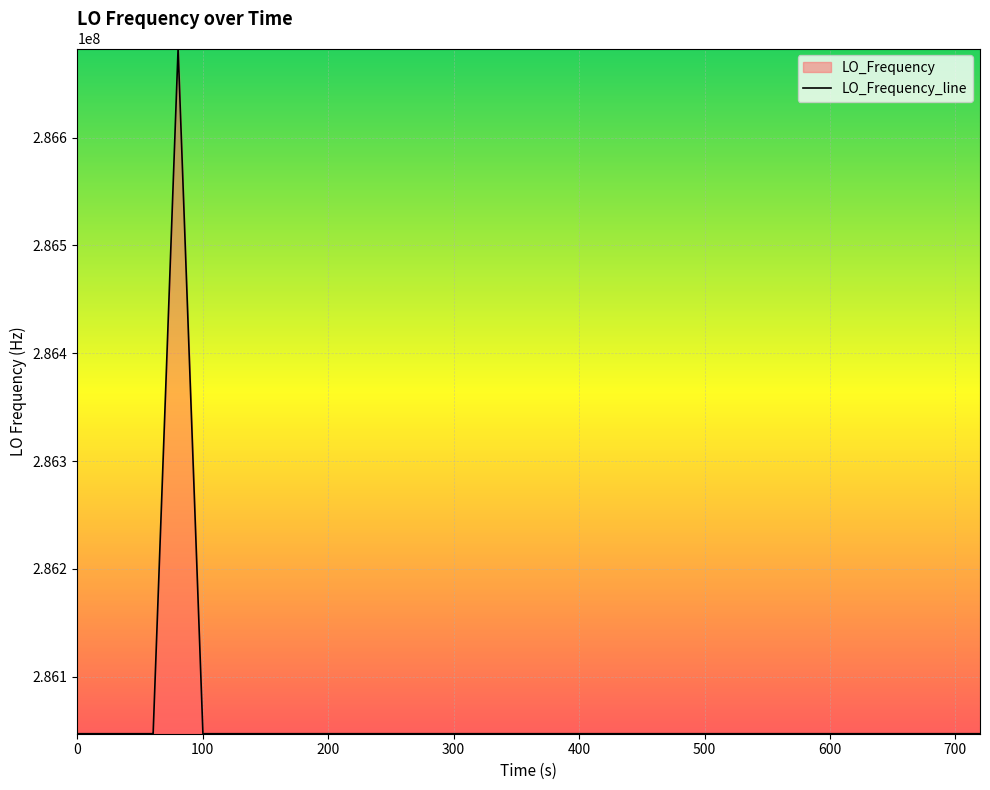

What is the difference between the maximum and minimum values?

635705.9